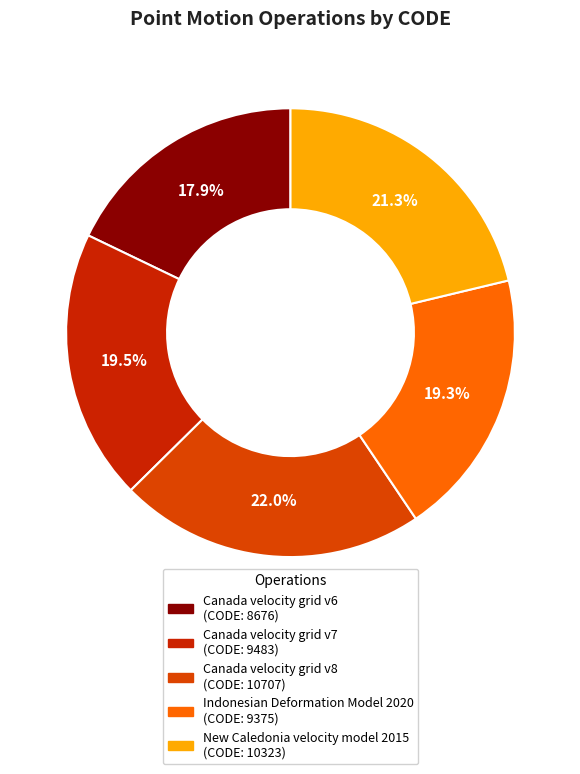

Does Canada velocity grid v7 account for over 50% of the chart?

No